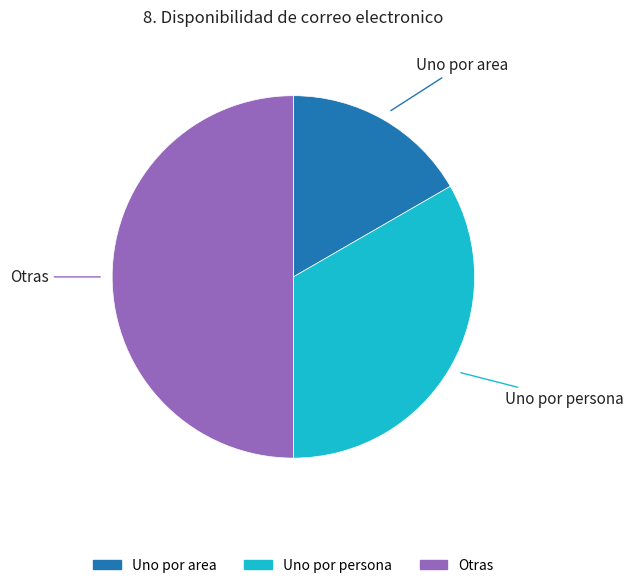

Approximately how many times larger is the value at Otras compared to Uno por area?

3.0